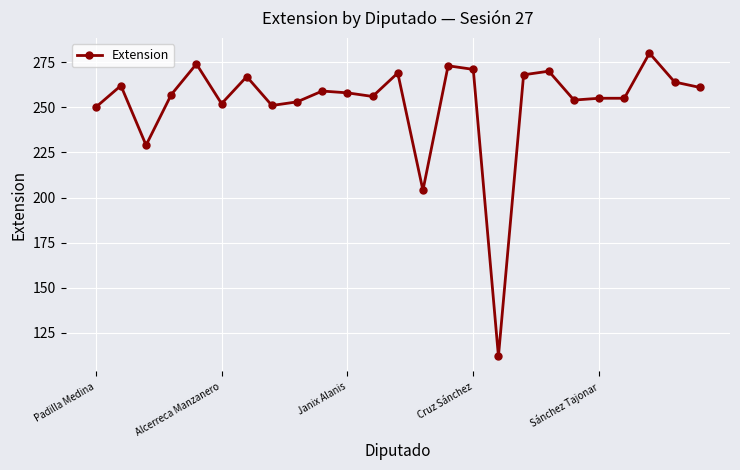

What is the value of the 6th point from the left?

252